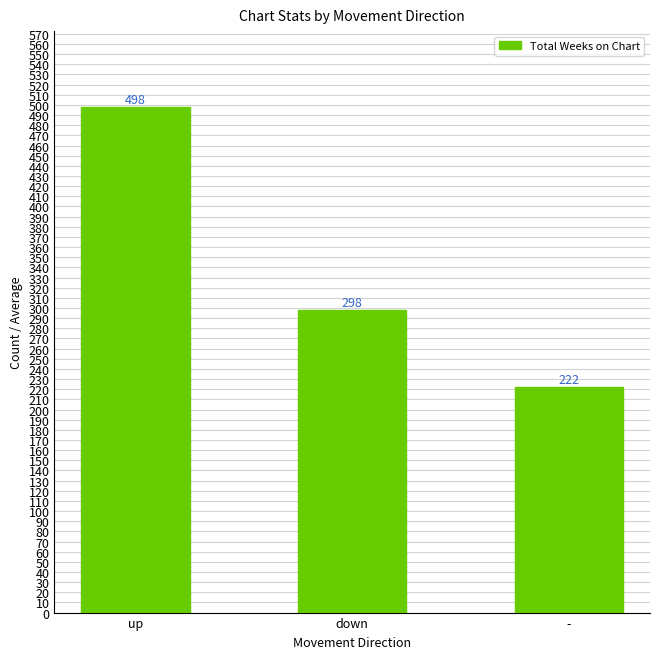

What is the label of the 1st bar from the left?

up